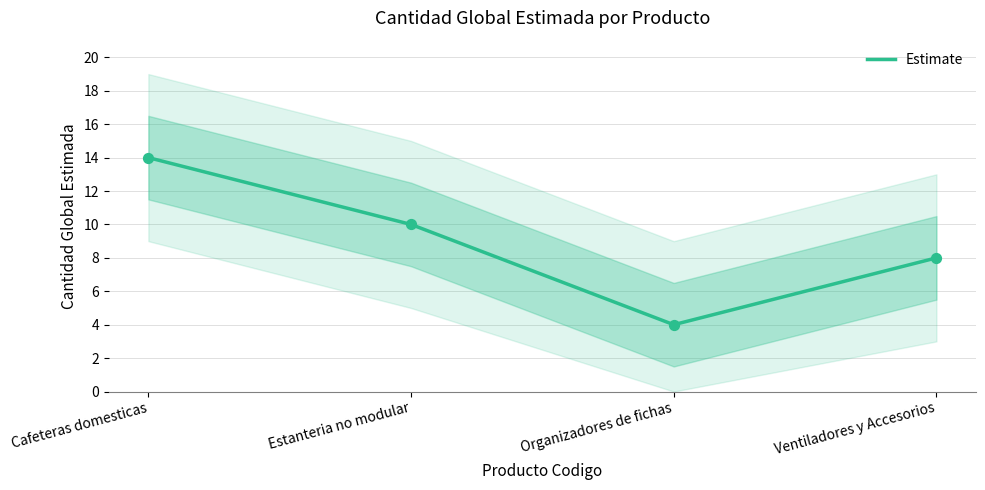

What is the change in value from Cafeteras domesticas to Organizadores de fichas?

-10